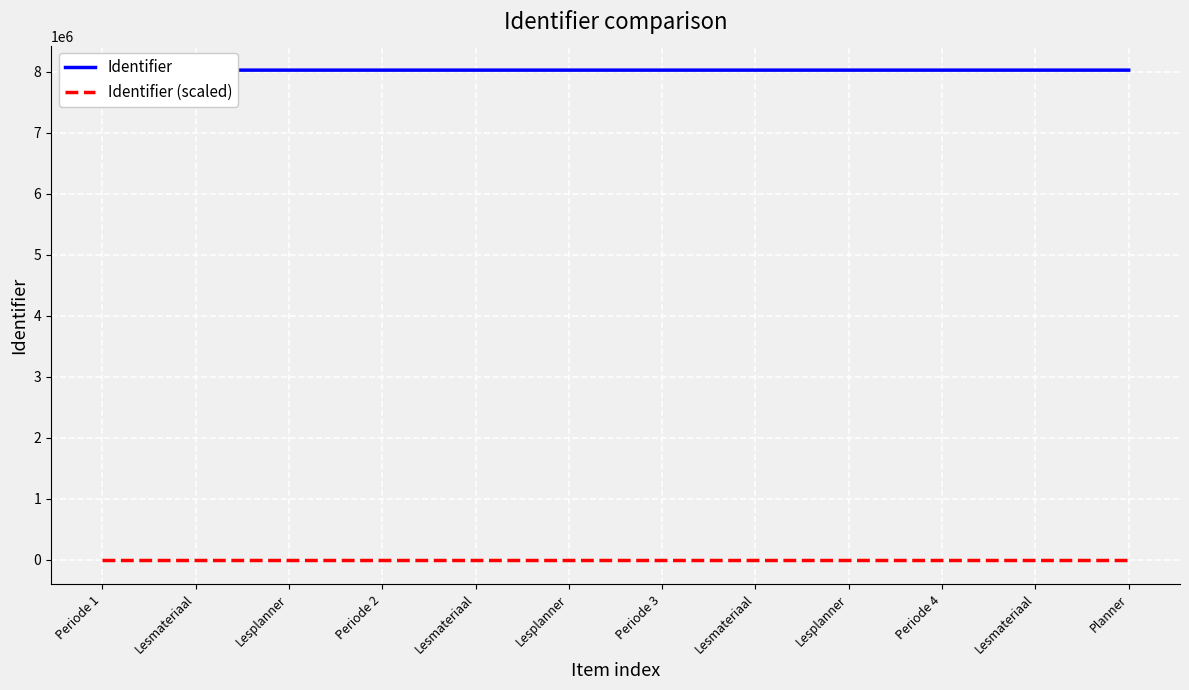

Rank the categories by Identifier value from highest to lowest.

Planner, Lesmateriaal, Periode 4, Lesplanner, Lesmateriaal, Periode 3, Lesplanner, Lesmateriaal, Periode 2, Lesplanner, Lesmateriaal, Periode 1